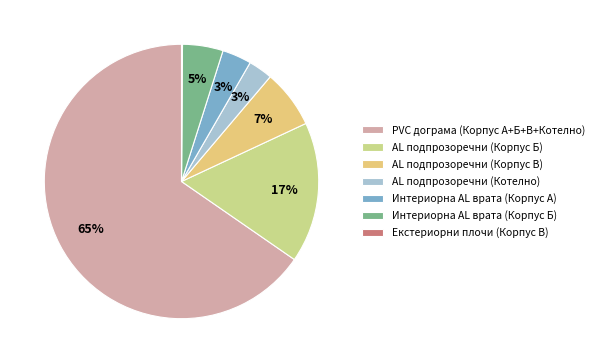

How many segments does this pie chart have?

7